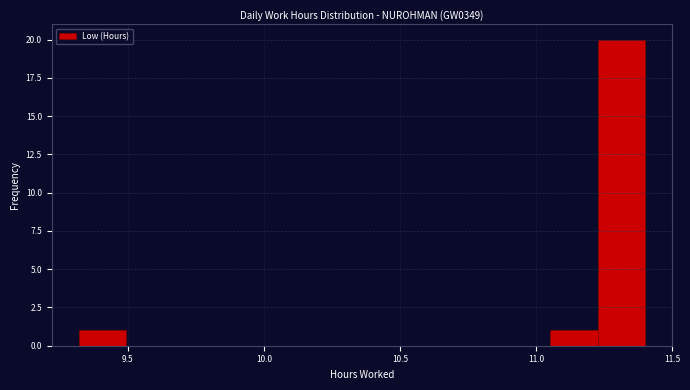

Around what value on the x-axis is the tallest bar? Give the approximate position of its centre, as read against the axis.

11.30